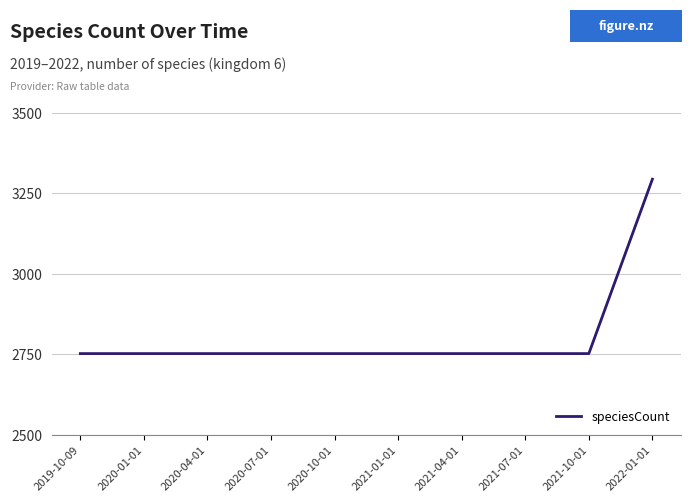

What is the greatest value displayed?

3293